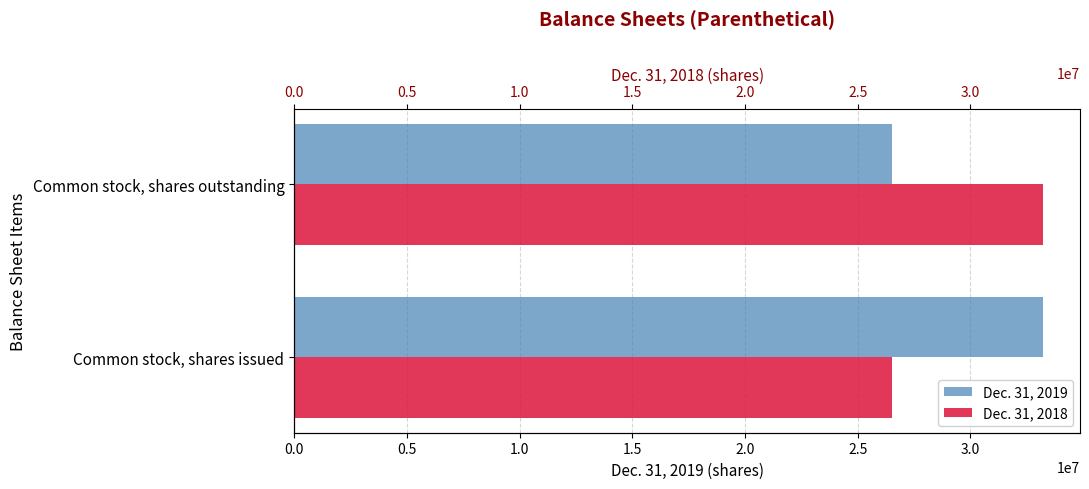

The Dec. 31, 2019 series shows 8820755 at Common stock, shares outstanding. True or false?

False